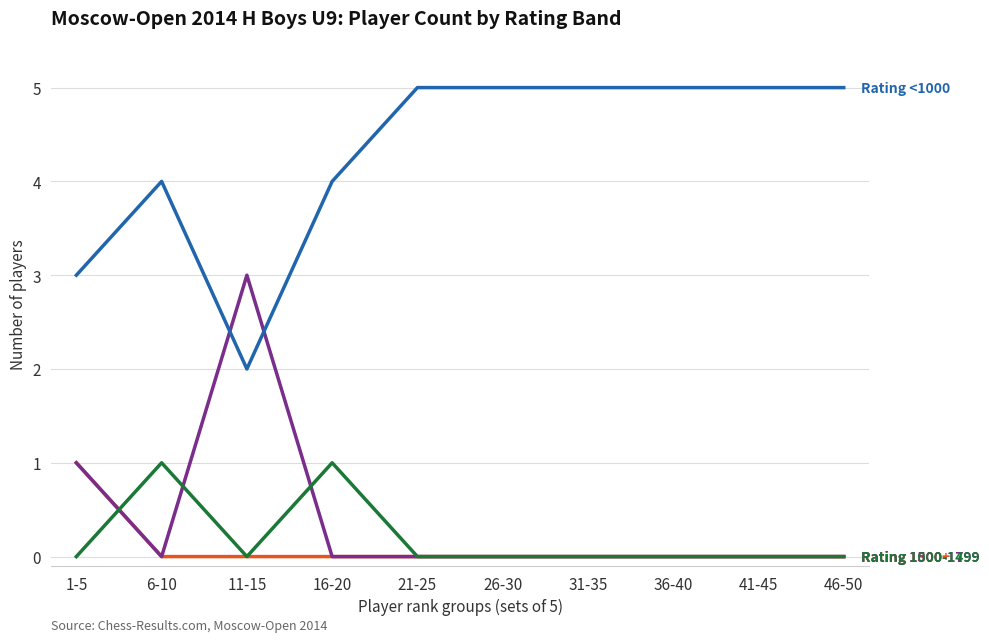

What is the total value across all series at 41-45?

5